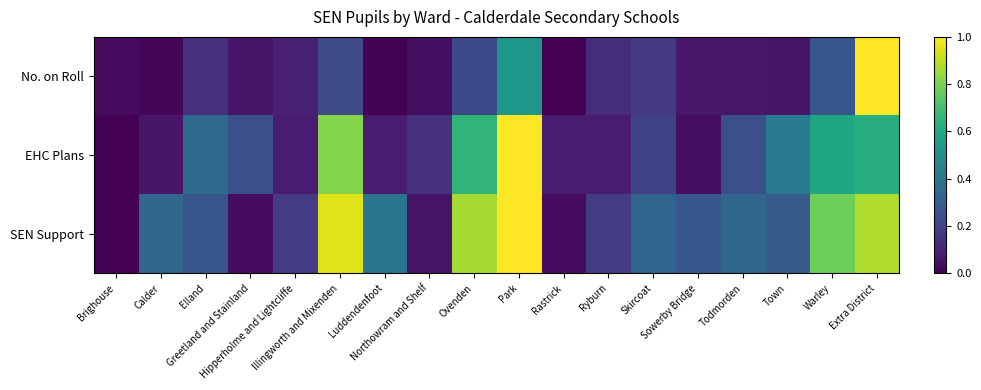

Rank the series by their maximum value, from lowest to highest.

No. on Roll, EHC Plans, SEN Support